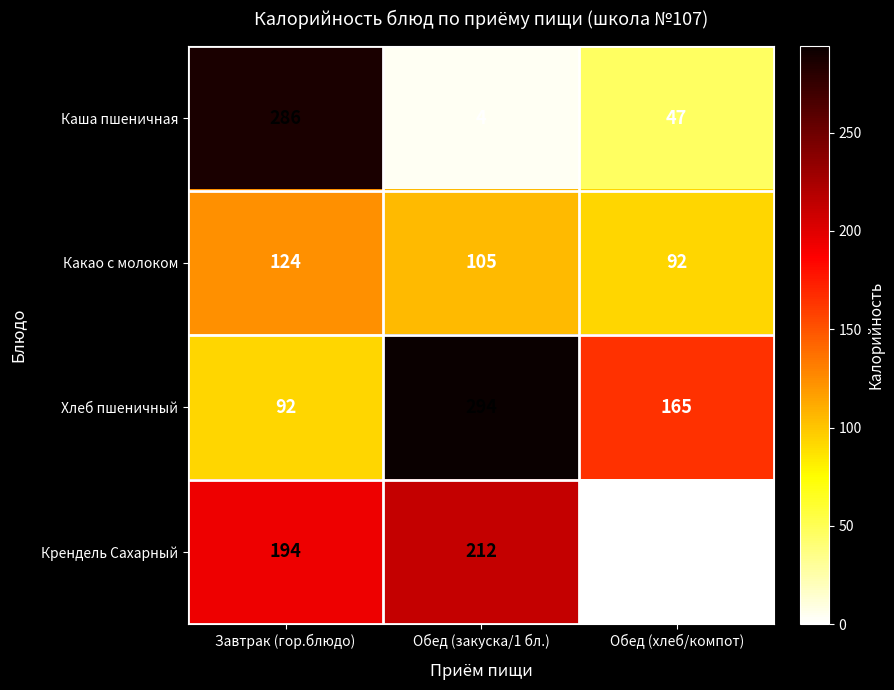

Reading left to right, what are all the values shown in this chart?

Каша пшеничная: Завтрак (гор.блюдо)=286	Обед (закуска/1 бл.)=4	Обед (хлеб/компот)=47
Какао с молоком: Завтрак (гор.блюдо)=124	Обед (закуска/1 бл.)=105	Обед (хлеб/компот)=92
Хлеб пшеничный: Завтрак (гор.блюдо)=92	Обед (закуска/1 бл.)=294	Обед (хлеб/компот)=165
Крендель Сахарный: Завтрак (гор.блюдо)=194	Обед (закуска/1 бл.)=212	Обед (хлеб/компот)=0